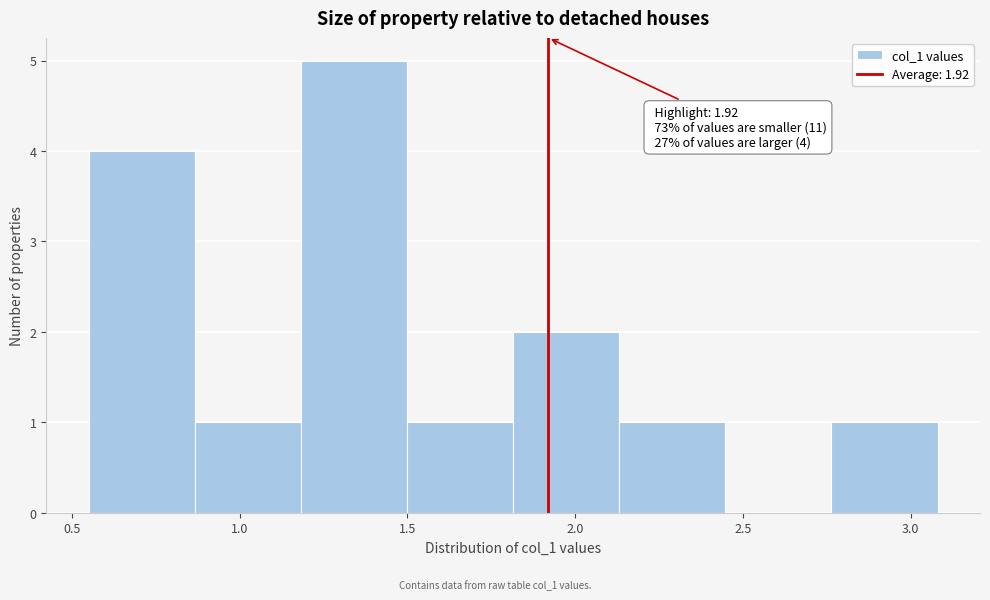

Over which range of the x-axis is the bar tallest?

1.20 to 1.50